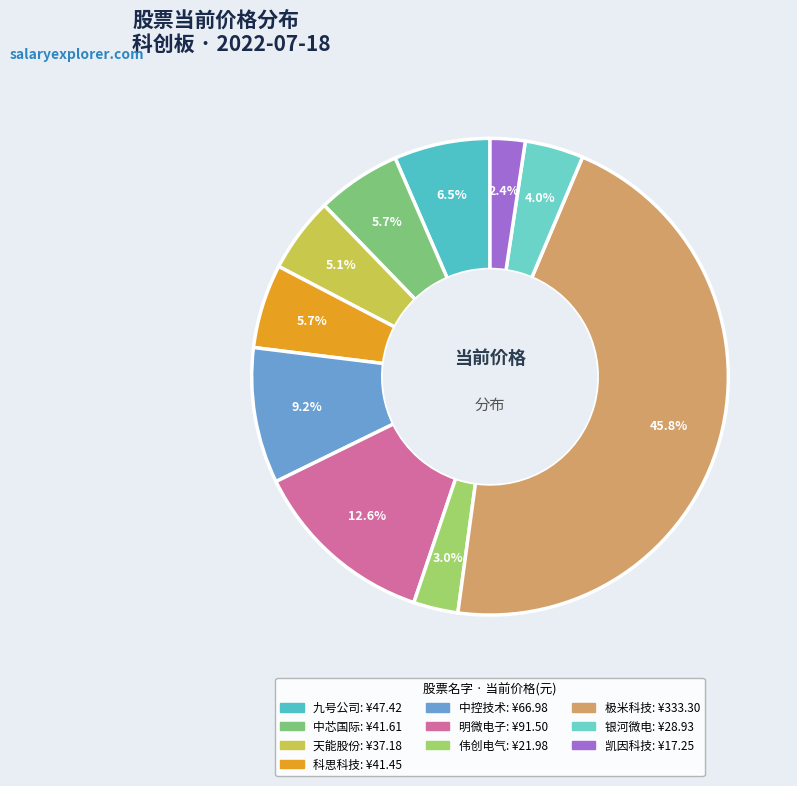

True or false: 中芯国际 accounts for 12% of the total.

False